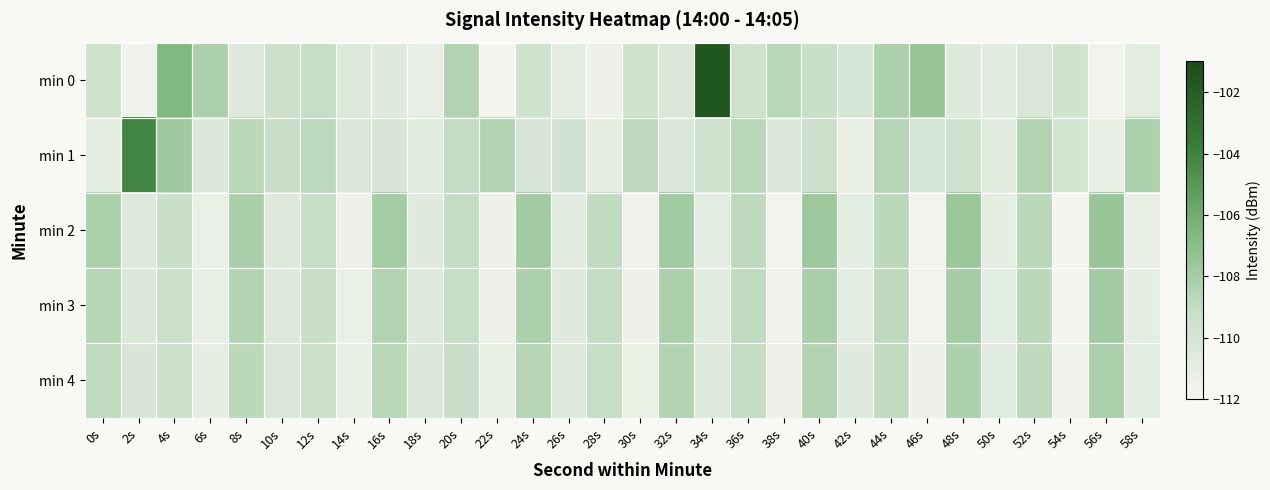

Reading left to right, transcribe all the data shown in this chart.

min 0: 0s=-109.7	2s=-111.7	4s=-106.7	6s=-108.3	8s=-110.6	10s=-109.5	12s=-109.2	14s=-110.5	16s=-110.7	18s=-111.2	20s=-108.5	22s=-112.0	24s=-109.7	26s=-111.0	28s=-111.6	30s=-109.6	32s=-110.3	34s=-101.6	36s=-109.6	38s=-108.7	40s=-109.3	42s=-110.1	44s=-108.2	46s=-107.5	48s=-110.6	50s=-110.8	52s=-110.3	54s=-109.7	56s=-111.8	58s=-111.0
min 1: 0s=-110.9	2s=-104.1	4s=-107.7	6s=-110.4	8s=-108.8	10s=-109.3	12s=-108.8	14s=-110.4	16s=-110.2	18s=-110.8	20s=-109.1	22s=-108.5	24s=-110.2	26s=-109.8	28s=-111.1	30s=-108.9	32s=-110.4	34s=-109.6	36s=-108.7	38s=-110.3	40s=-109.5	42s=-111.2	44s=-108.6	46s=-110.1	48s=-109.7	50s=-110.8	52s=-108.4	54s=-109.9	56s=-111.3	58s=-108.3
min 2: 0s=-108.2	2s=-110.5	4s=-109.3	6s=-111.4	8s=-108.1	10s=-110.6	12s=-109.2	14s=-111.5	16s=-108.0	18s=-110.7	20s=-109.1	22s=-111.6	24s=-107.9	26s=-110.8	28s=-109.0	30s=-111.7	32s=-107.8	34s=-110.9	36s=-108.9	38s=-111.8	40s=-107.7	42s=-111.0	44s=-108.8	46s=-111.9	48s=-107.6	50s=-111.1	52s=-108.7	54s=-112.0	56s=-107.5	58s=-111.2
min 3: 0s=-108.6	2s=-110.4	4s=-109.4	6s=-111.3	8s=-108.5	10s=-110.5	12s=-109.3	14s=-111.4	16s=-108.4	18s=-110.6	20s=-109.2	22s=-111.5	24s=-108.3	26s=-110.7	28s=-109.1	30s=-111.6	32s=-108.2	34s=-110.8	36s=-109.0	38s=-111.7	40s=-108.1	42s=-110.9	44s=-108.9	46s=-111.8	48s=-108.0	50s=-111.0	52s=-108.8	54s=-111.9	56s=-107.9	58s=-111.1
min 4: 0s=-109.0	2s=-110.2	4s=-109.5	6s=-111.1	8s=-108.8	10s=-110.3	12s=-109.4	14s=-111.2	16s=-108.7	18s=-110.4	20s=-109.3	22s=-111.3	24s=-108.6	26s=-110.5	28s=-109.2	30s=-111.4	32s=-108.5	34s=-110.6	36s=-109.1	38s=-111.5	40s=-108.4	42s=-110.7	44s=-109.0	46s=-111.6	48s=-108.3	50s=-110.8	52s=-108.9	54s=-111.7	56s=-108.2	58s=-110.9